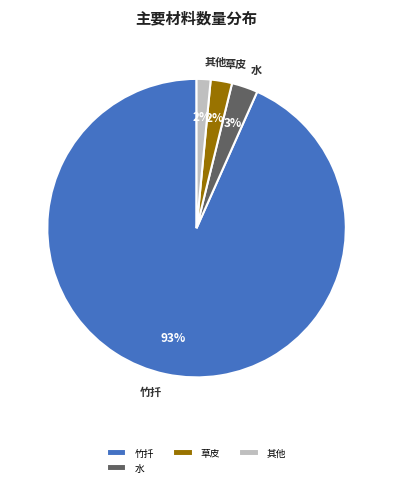

Count the number of slices in the pie.

4